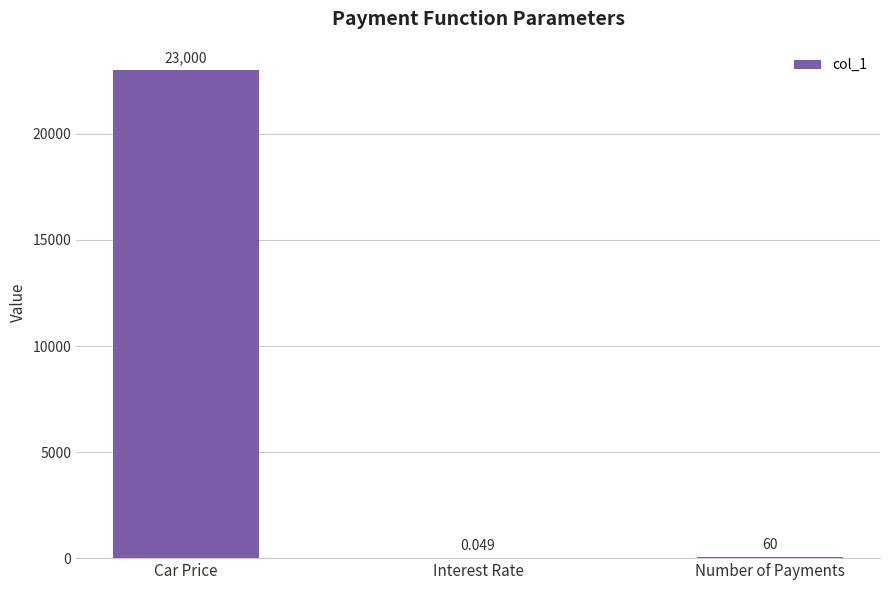

Which has a higher value, Number of Payments or Interest Rate?

Number of Payments